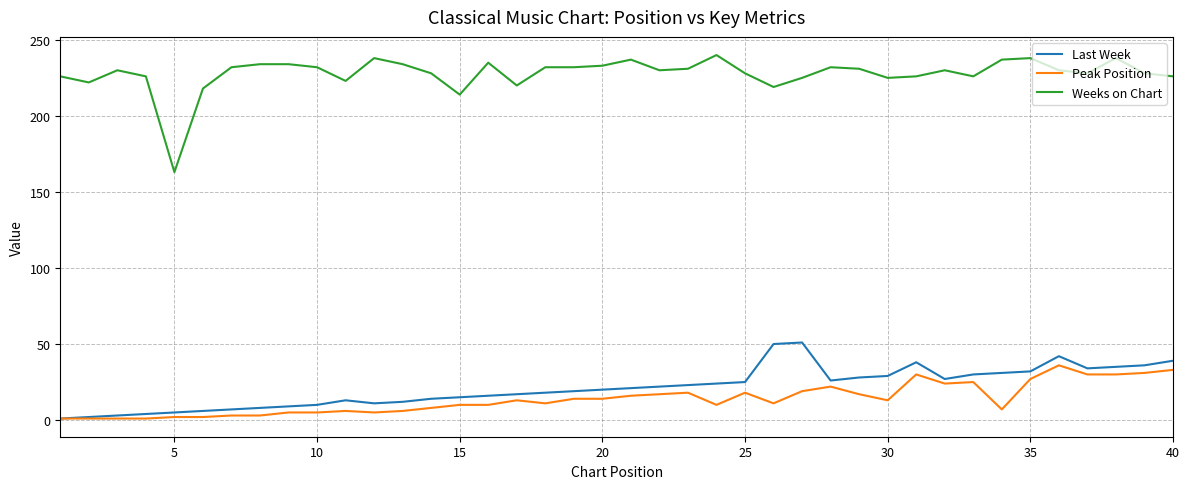

True or false: Last Week and Weeks on Chart intersect in this chart.

False